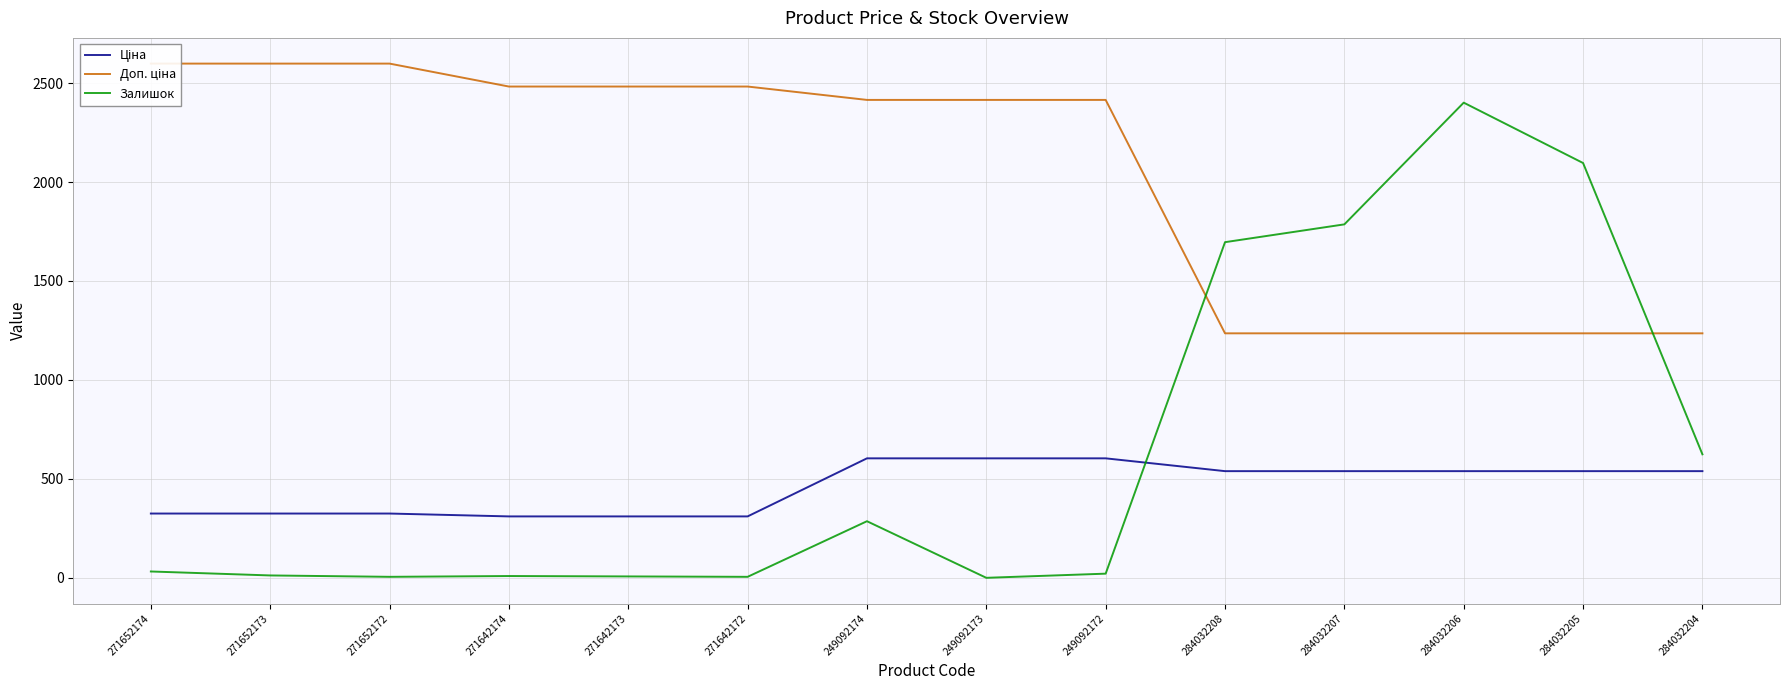

How many data points in Залишок are less than 32?

7